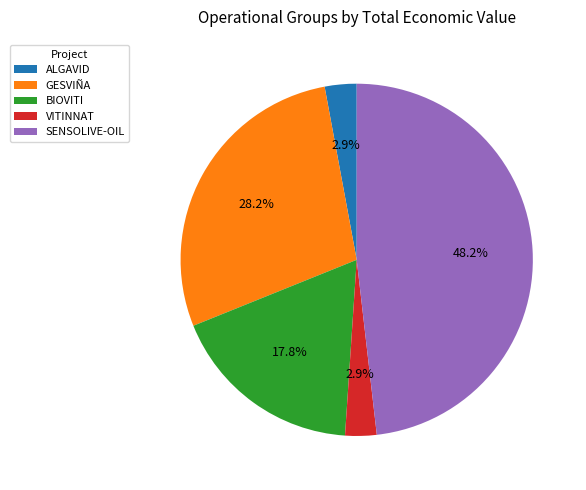

To the nearest percent, what percentage of the pie is GESVIÑA?

28%